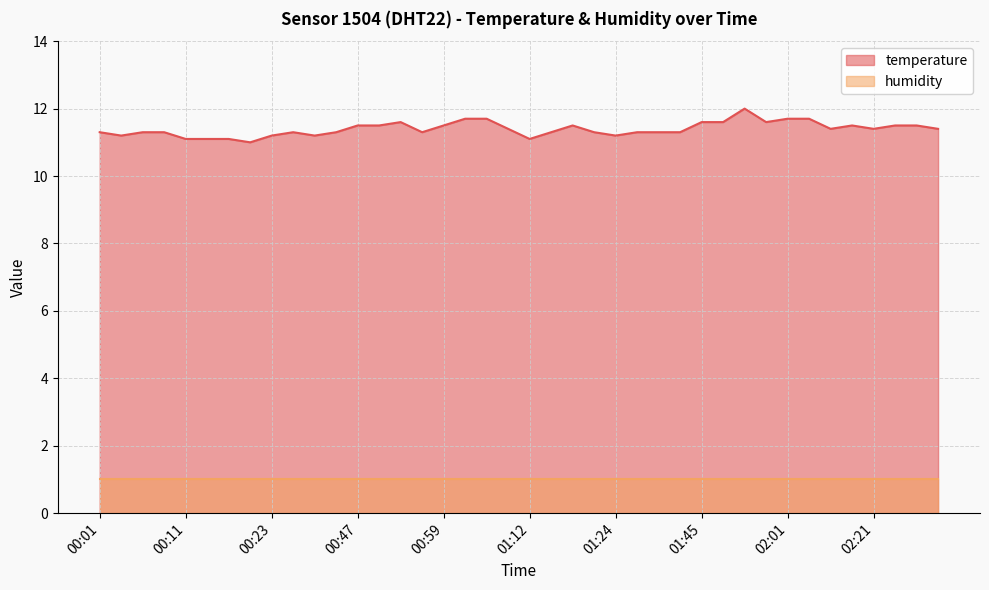

The chart shows a value of 19.5 at 01:37. True or false?

False